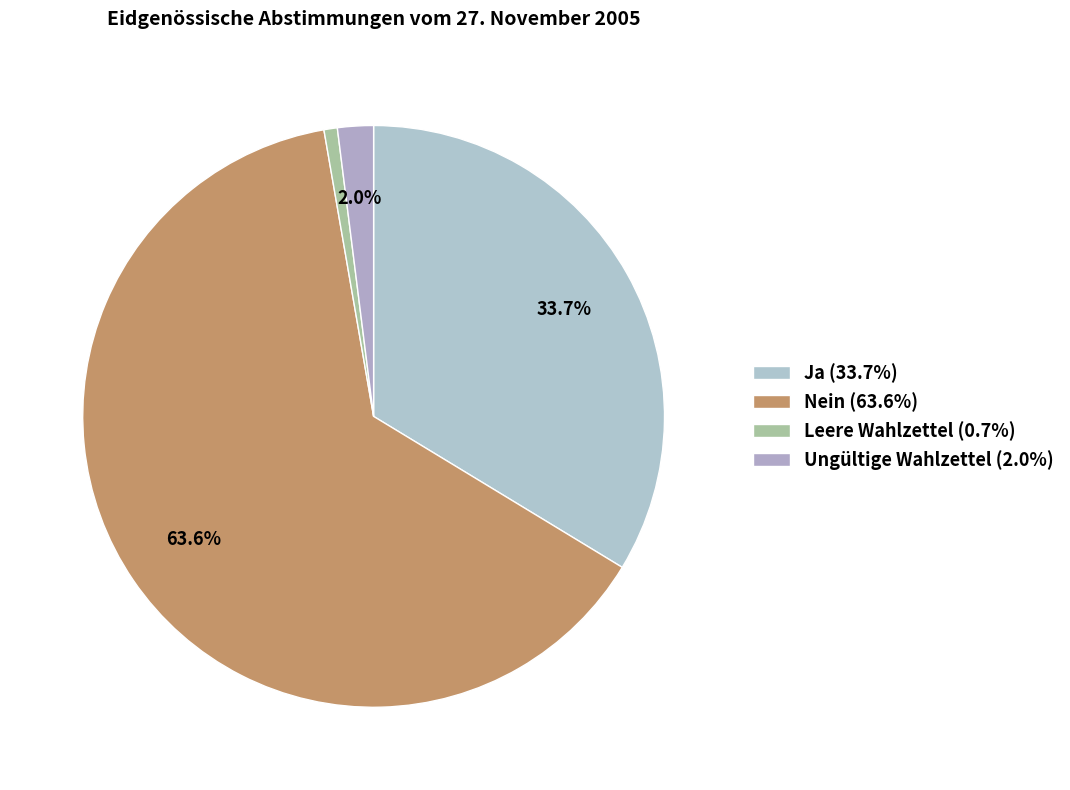

Count the number of slices in the pie.

4